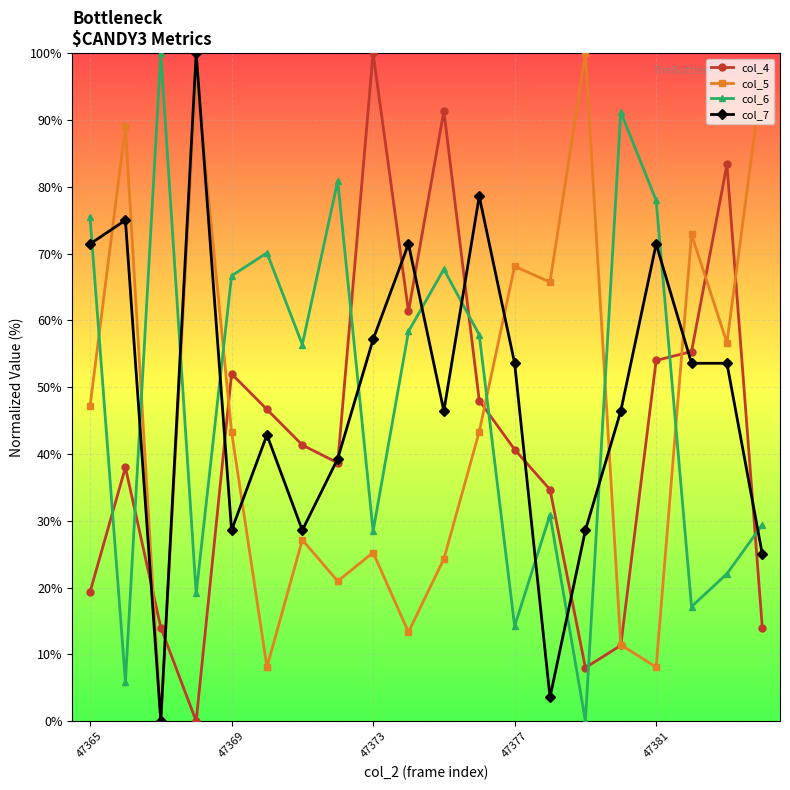

True or false: col_6 and col_7 intersect in this chart.

True